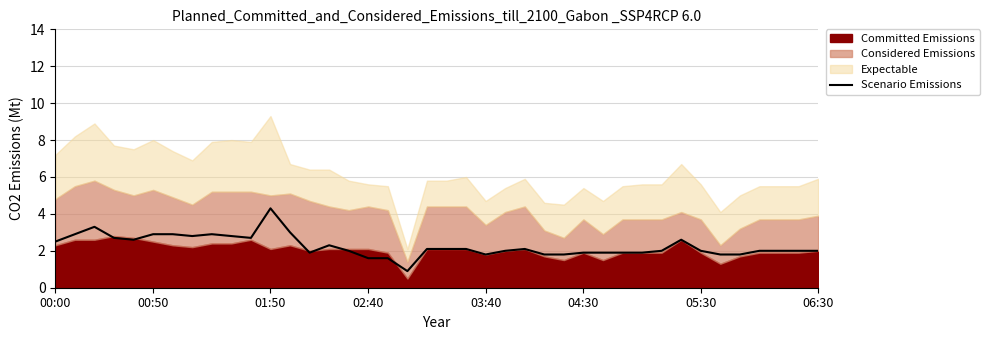

What is the sum of all values?

90.2